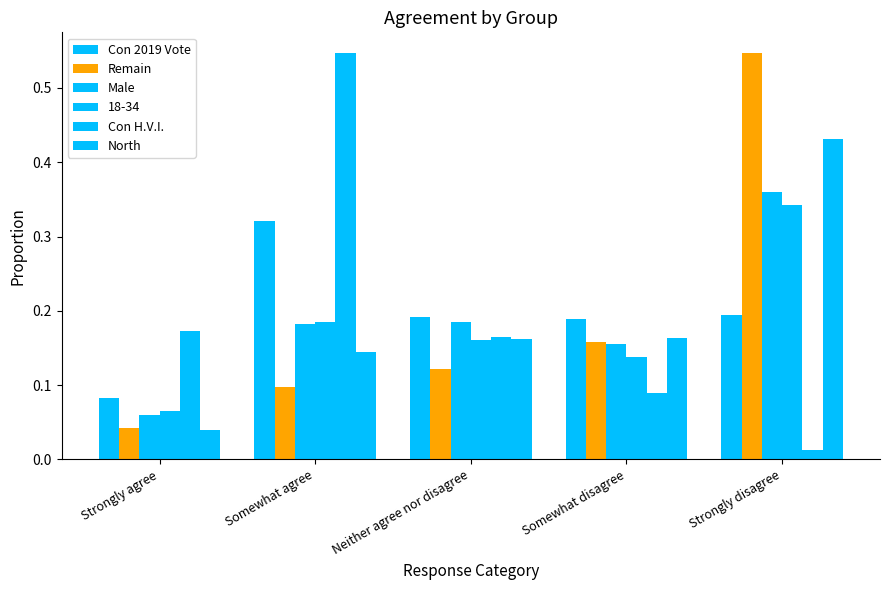

True or false: Con 2019 Vote has a value of 0.2 at Neither agree nor disagree.

True